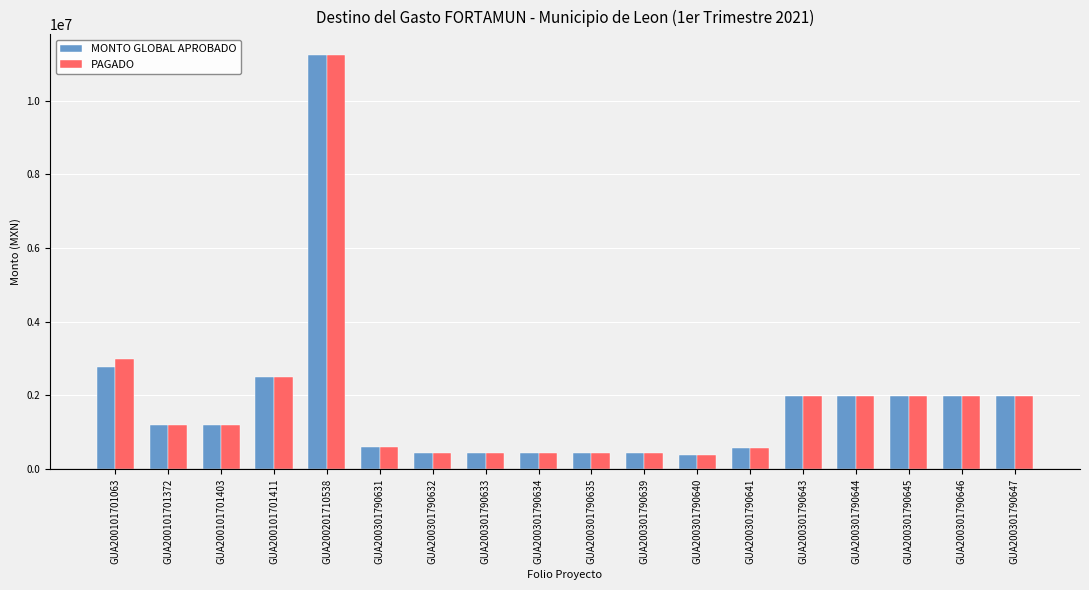

What is the sum of the MONTO GLOBAL APROBADO values at GUA200201710538 and GUA200301790645?

13220208.7